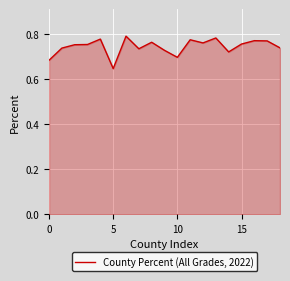

Is this an area chart (filled region under the line)?

Yes